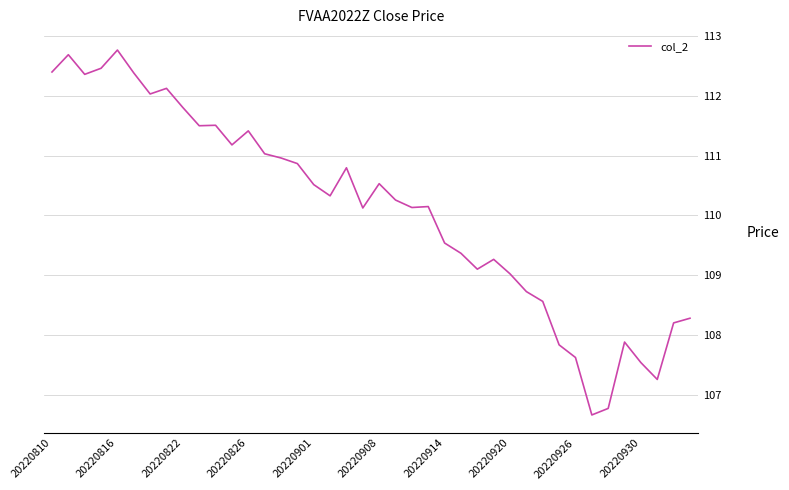

Does the chart have visible grid lines?

Yes